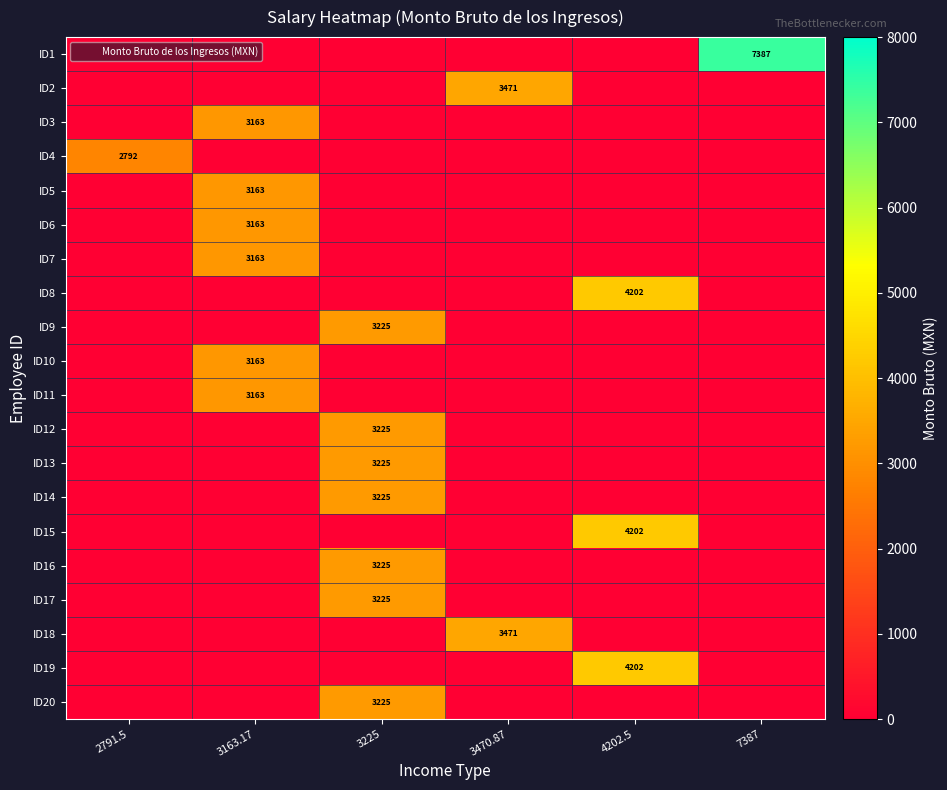

List the series in order of their peak value, highest first.

ID1, ID8, ID15, ID19, ID2, ID18, ID9, ID12, ID13, ID14, ID16, ID17, ID20, ID3, ID5, ID6, ID7, ID10, ID11, ID4